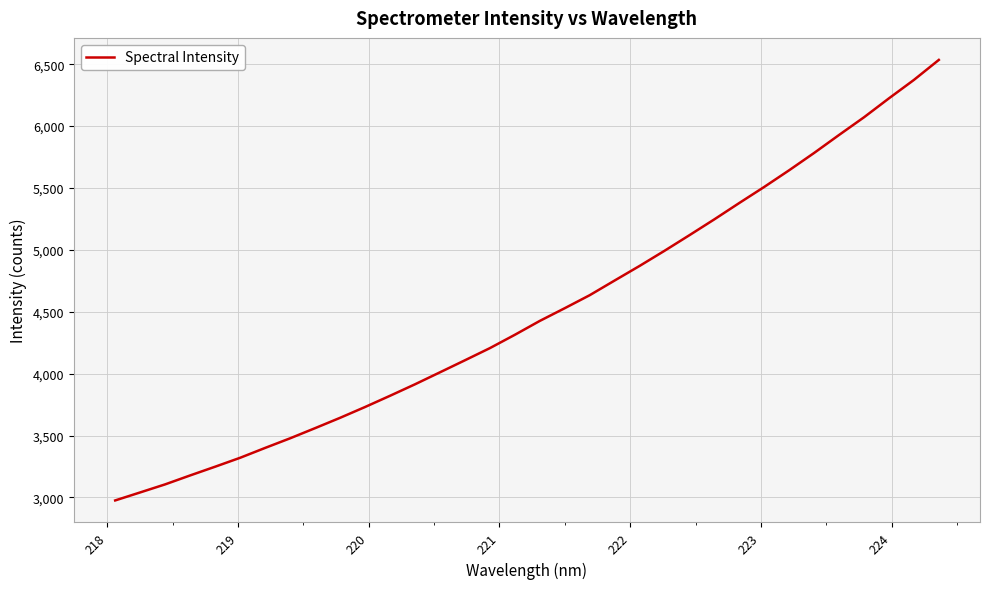

Is this an area chart (filled region under the line)?

No